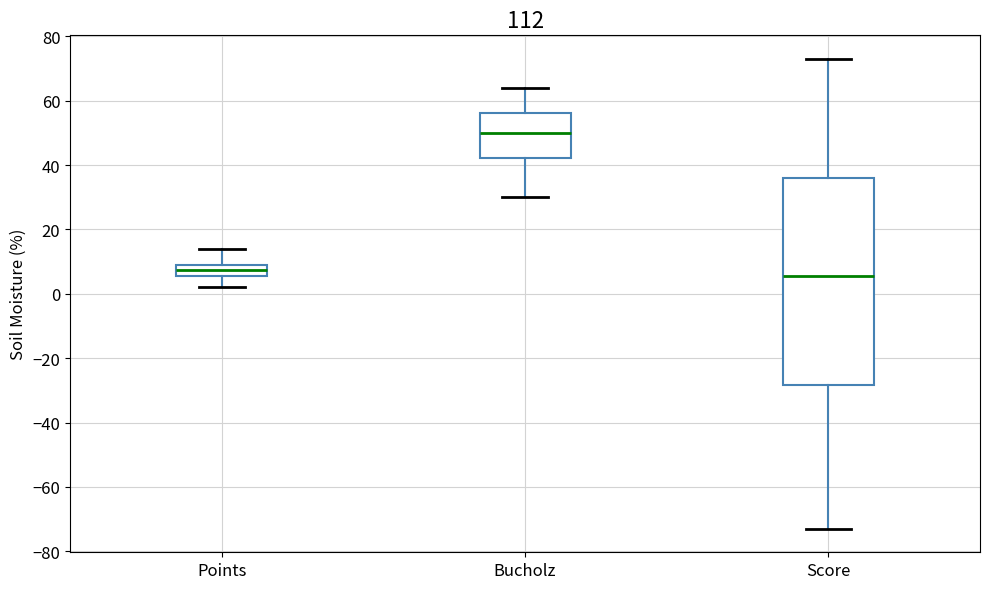

Reading left to right, read every box against the y-axis: the position of its median line, the range the box covers, and the ends of its whiskers. The values are not printed on the chart, so give them approximately, as read against the axis.

Points: median 8, box 6 to 10, whiskers 2 to 14
Bucholz: median 50, box 42 to 56, whiskers 30 to 64
Score: median 6, box -28 to 36, whiskers -72 to 74